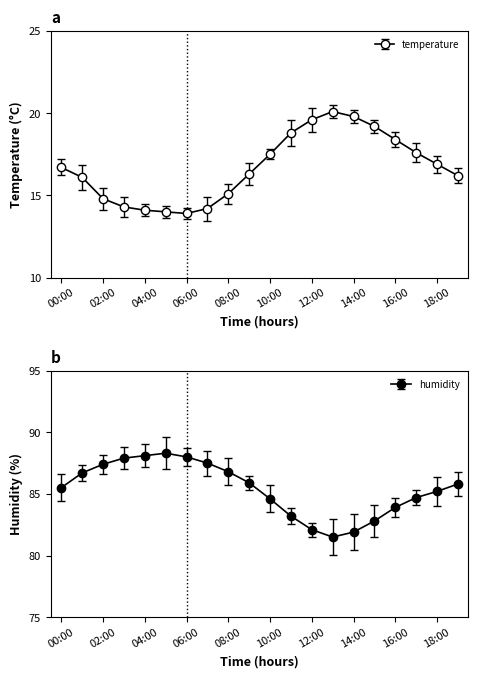

What is the value of the humidity point at the 11th from the left?

84.6